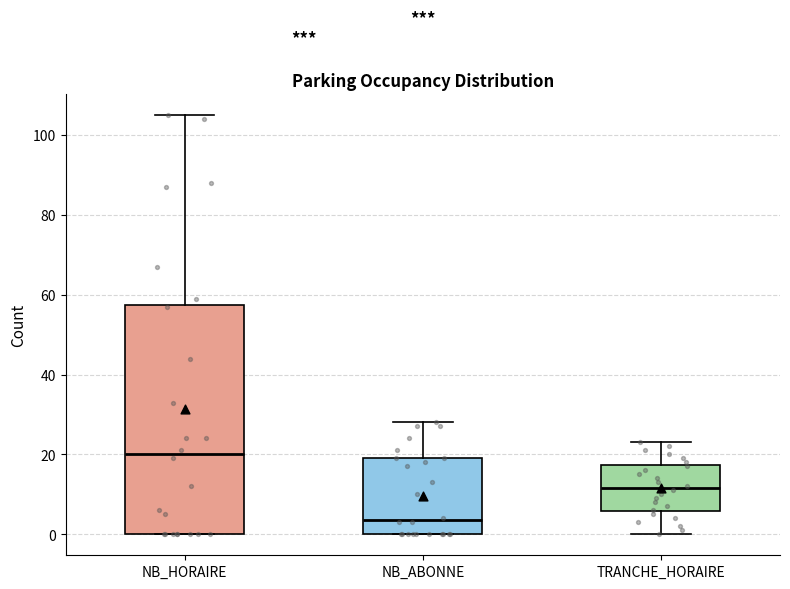

Reading left to right, read every box against the y-axis: the position of its median line, the range the box covers, and the ends of its whiskers. The values are not printed on the chart, so give them approximately, as read against the axis.

NB_HORAIRE: median 20, box 0 to 58, whiskers 0 to 106
NB_ABONNE: median 4, box 0 to 20, whiskers 0 to 28
TRANCHE_HORAIRE: median 12, box 6 to 18, whiskers 0 to 24